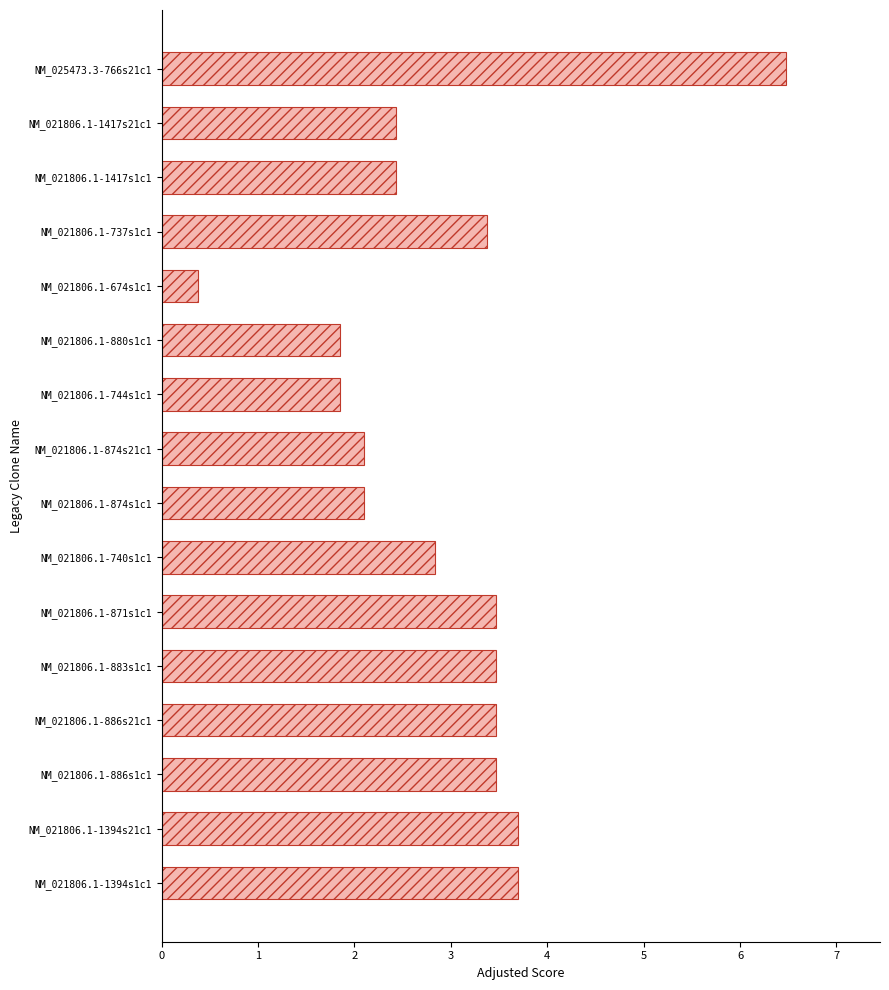

What value does the data have at NM_021806.1-674s1c1?

0.4